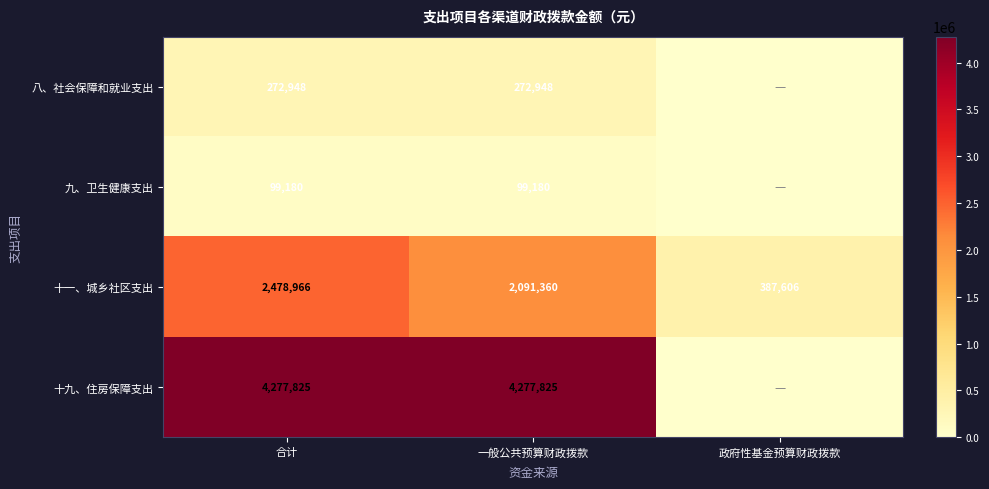

At which category does the chart reach its minimum across all series?

政府性基金预算财政拨款